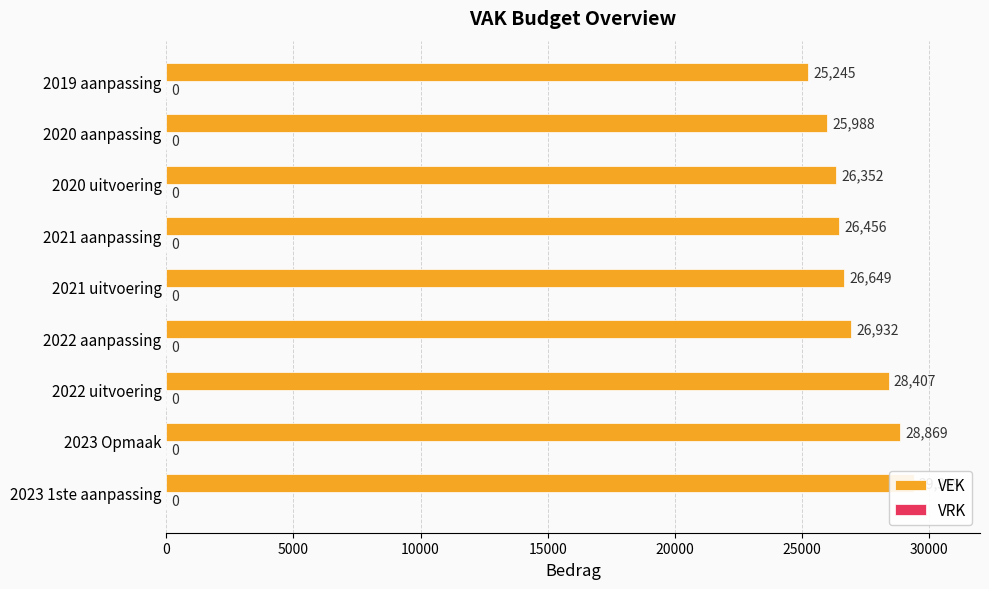

Which series has the largest total across all categories?

VEK